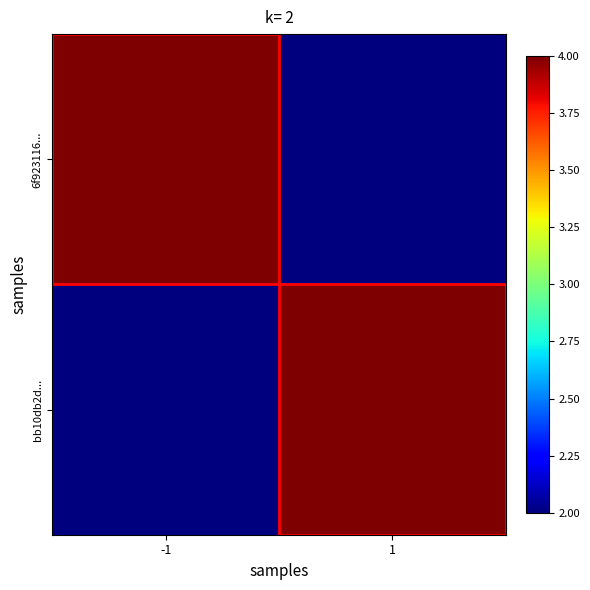

Reading right to left, transcribe all the data shown in this chart.

6f923116...: 1=2	-1=4
bb10db2d...: 1=4	-1=2